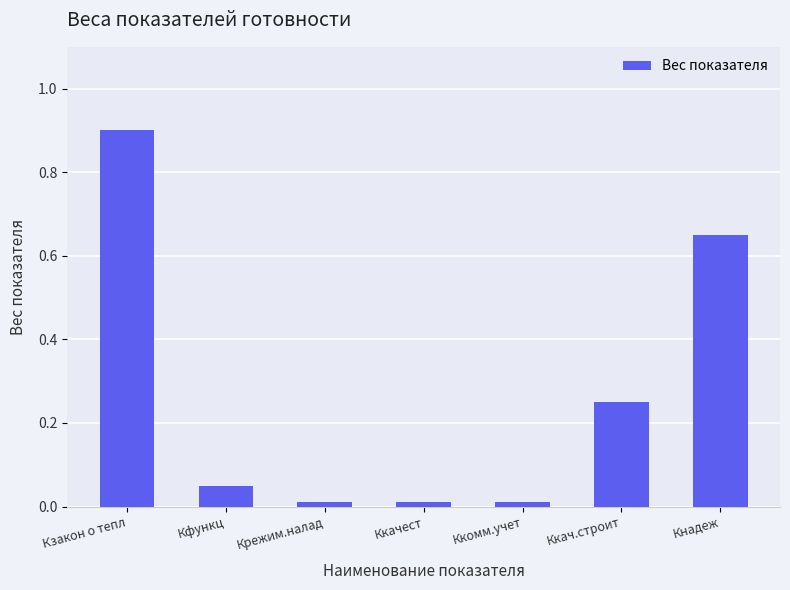

Count the number of categories in the chart.

7